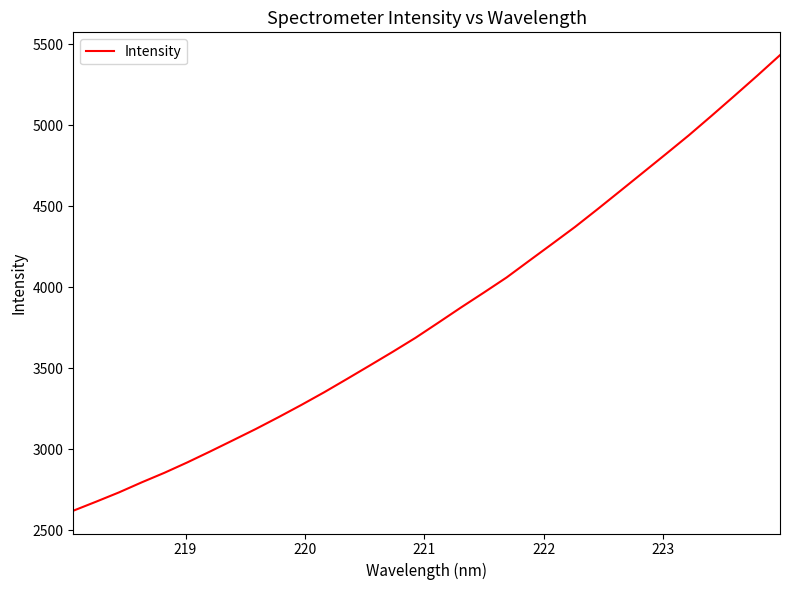

What is the smallest value displayed?

2620.4